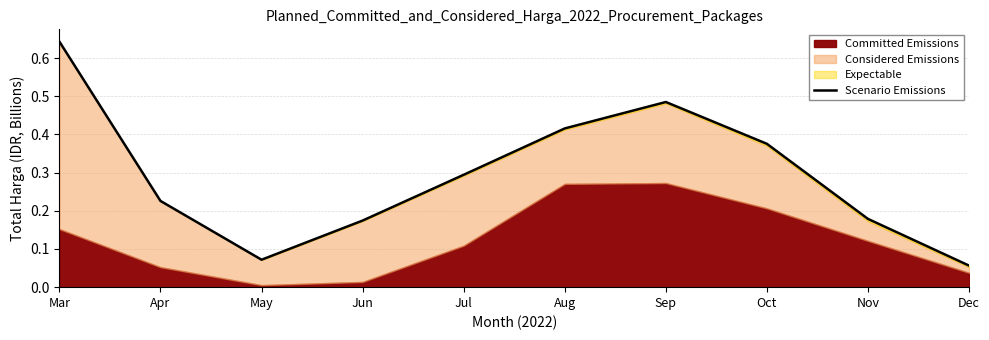

Rank the categories by value from highest to lowest.

Mar, Sep, Aug, Oct, Jul, Apr, Nov, Jun, May, Dec